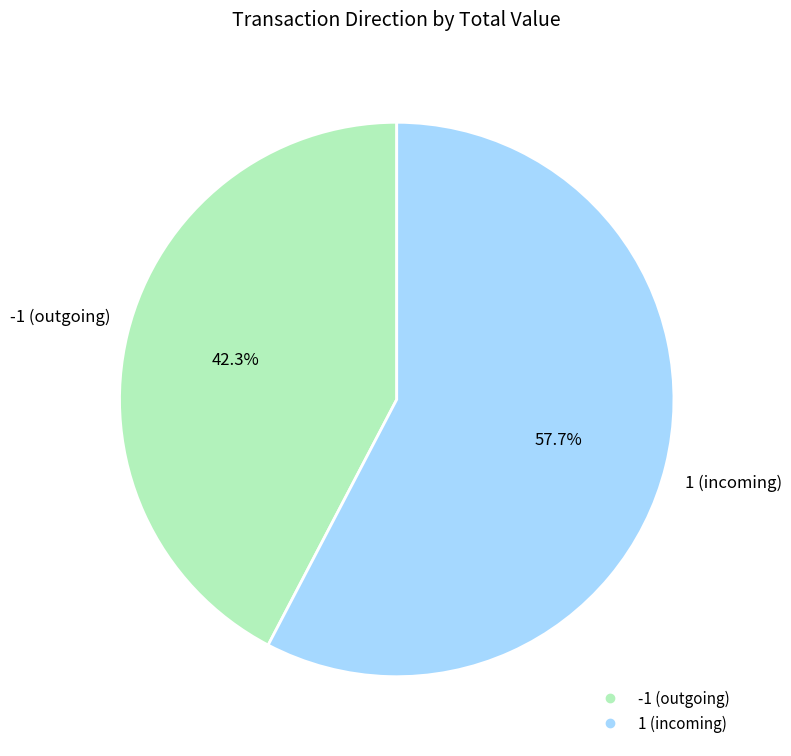

Is there any slice that represents more than half of the pie?

Yes